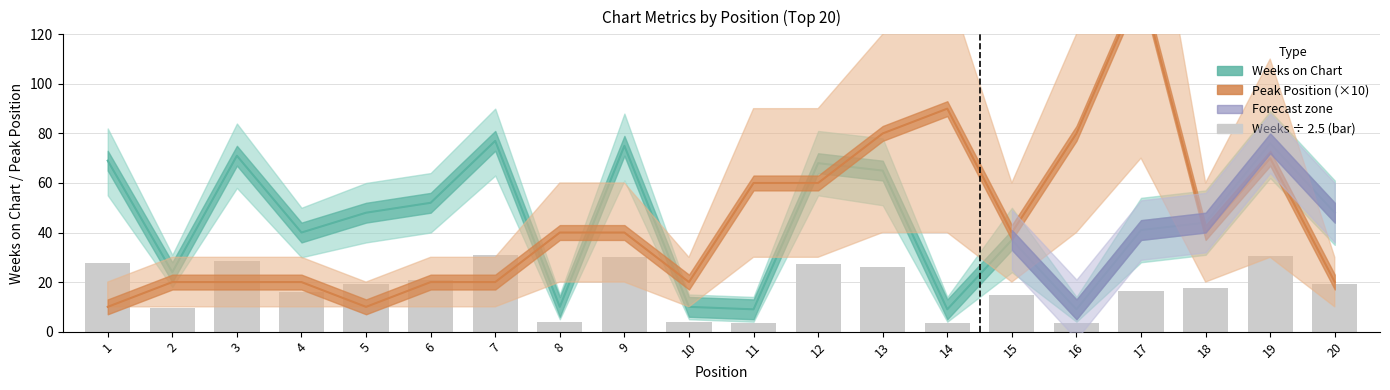

The value of Weeks on Chart at 15 is 37. True or false?

True